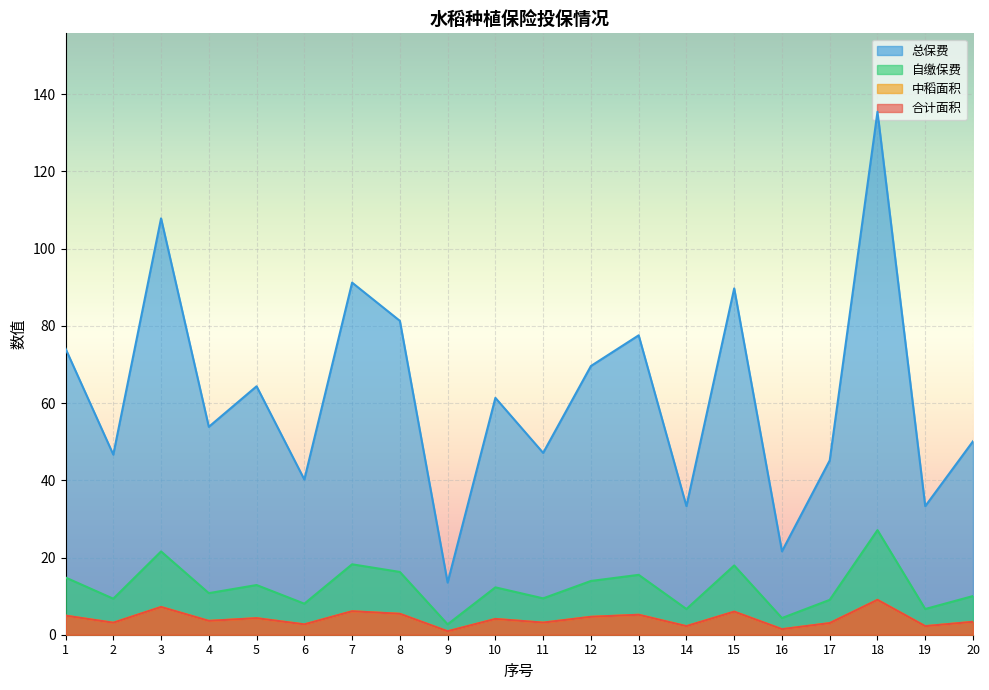

Between 1 and 13, which series saw the biggest shift?

中稻面积